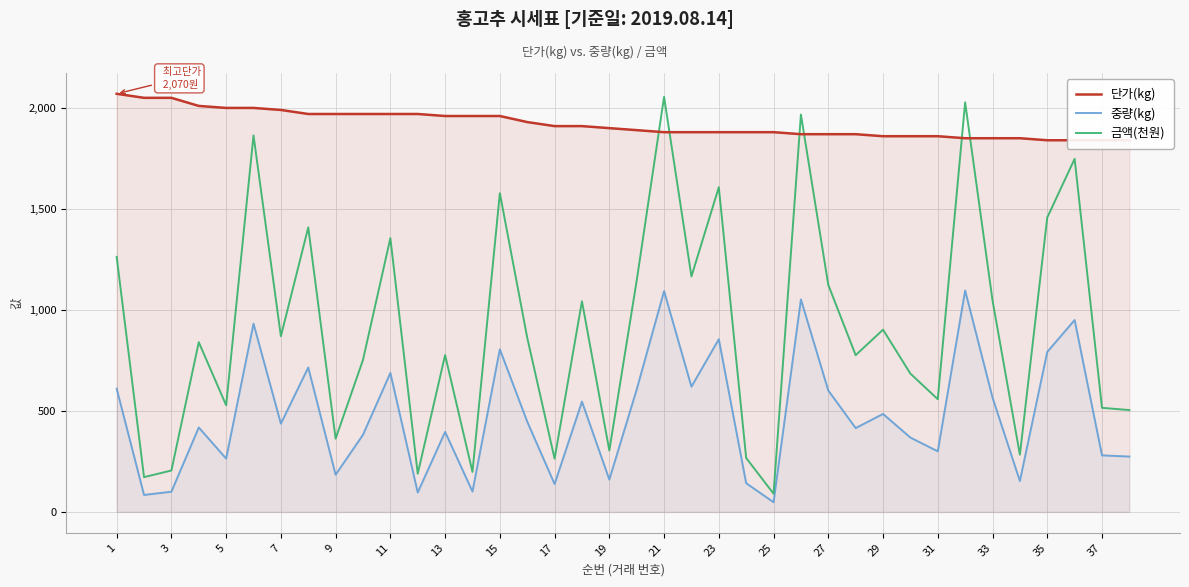

True or false: 금액(천원) and 중량(kg) intersect in this chart.

False